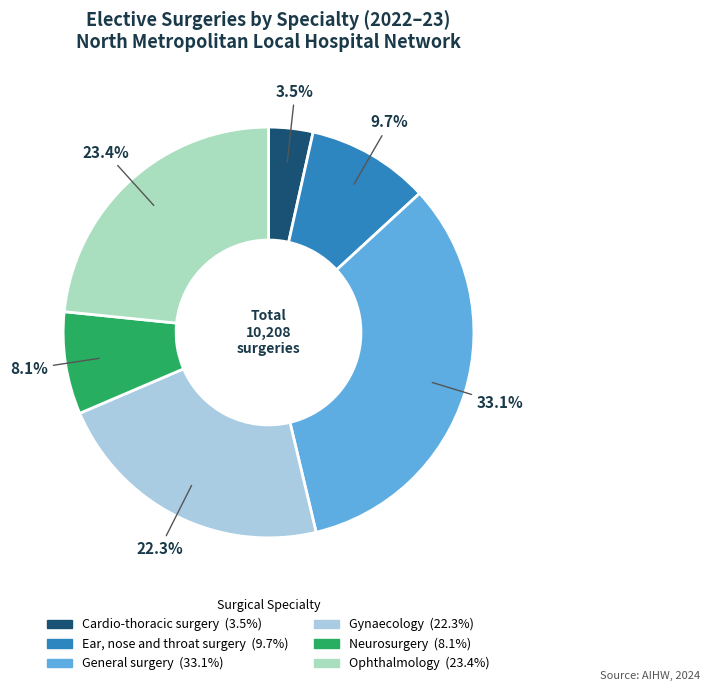

Rank the categories by value from highest to lowest.

General surgery, Ophthalmology, Gynaecology, Ear, nose and throat surgery, Neurosurgery, Cardio-thoracic surgery